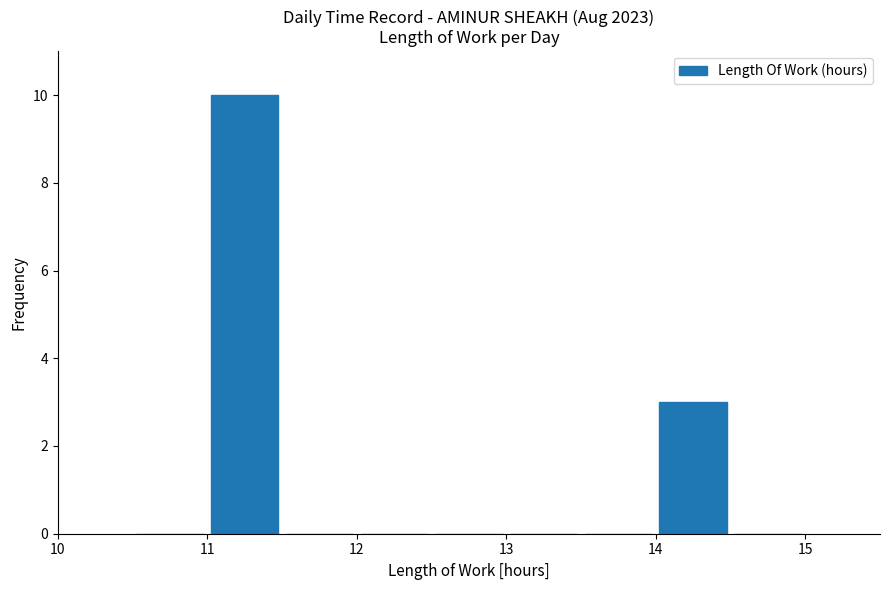

Which range on the x-axis has the tallest bar?

11.0 to 11.5